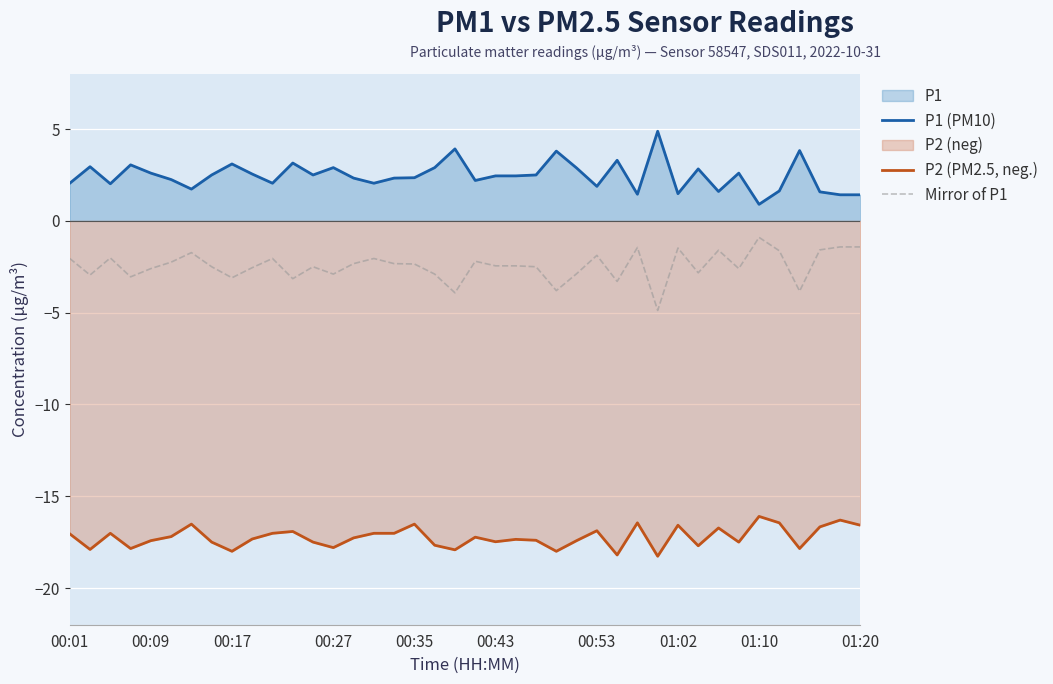

How many data points does each series have?

40